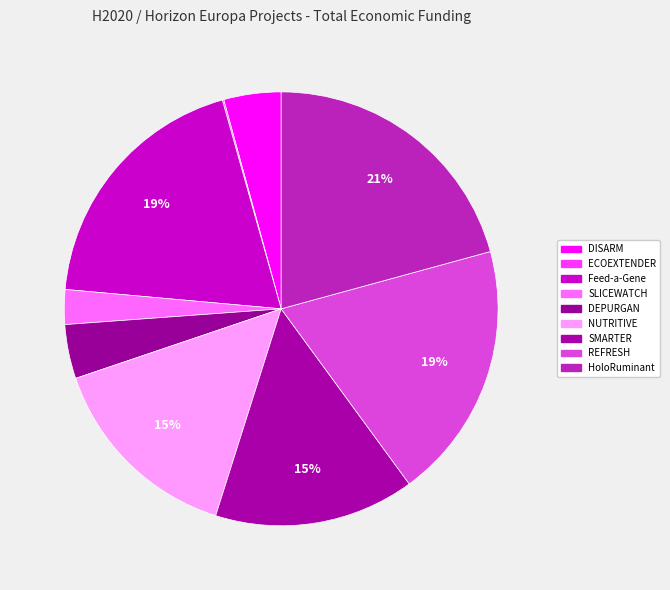

Which slice is the smallest?

ECOEXTENDER